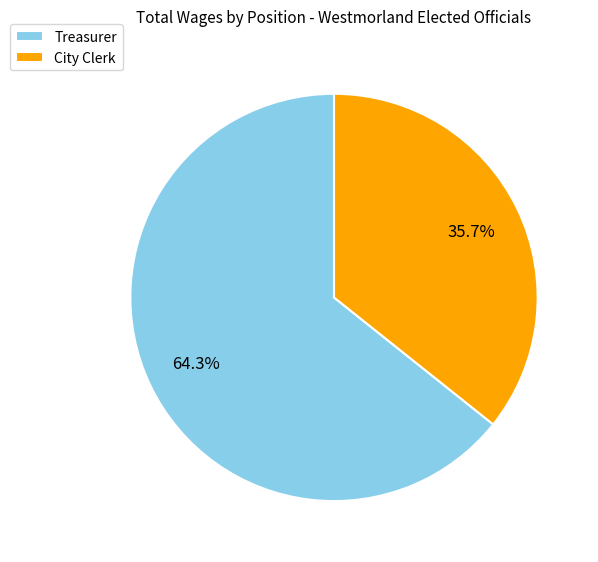

To the nearest percent, what portion does City Clerk represent?

36%